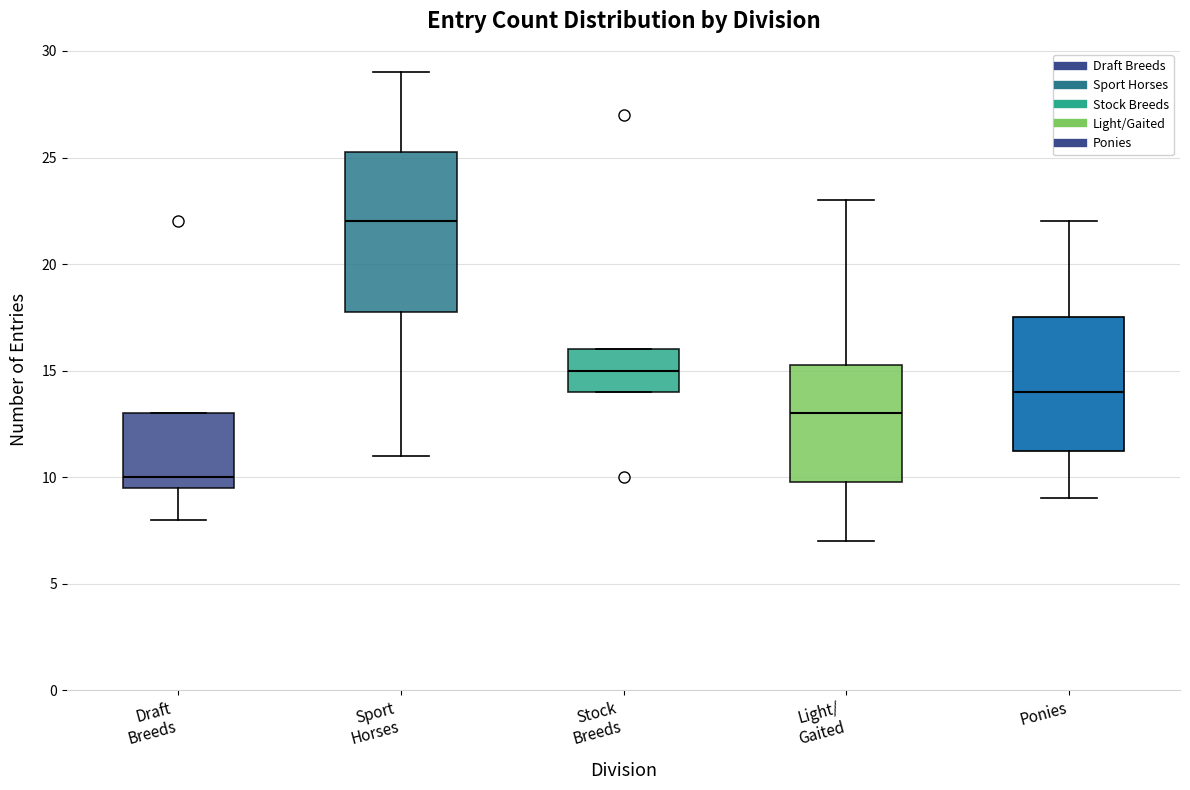

Reading left to right, read every box against the y-axis: the position of its median line, the range the box covers, and the ends of its whiskers. The values are not printed on the chart, so give them approximately, as read against the axis.

Draft Breeds: median 10.0, box 9.5 to 13.0, whiskers 8.0 to 13.0
Sport Horses: median 22.0, box 18.0 to 25.5, whiskers 11.0 to 29.0
Stock Breeds: median 15.0, box 14.0 to 16.0, whiskers 14.0 to 16.0
Light/ Gaited: median 13.0, box 10.0 to 15.5, whiskers 7.0 to 23.0
Ponies: median 14.0, box 11.5 to 17.5, whiskers 9.0 to 22.0